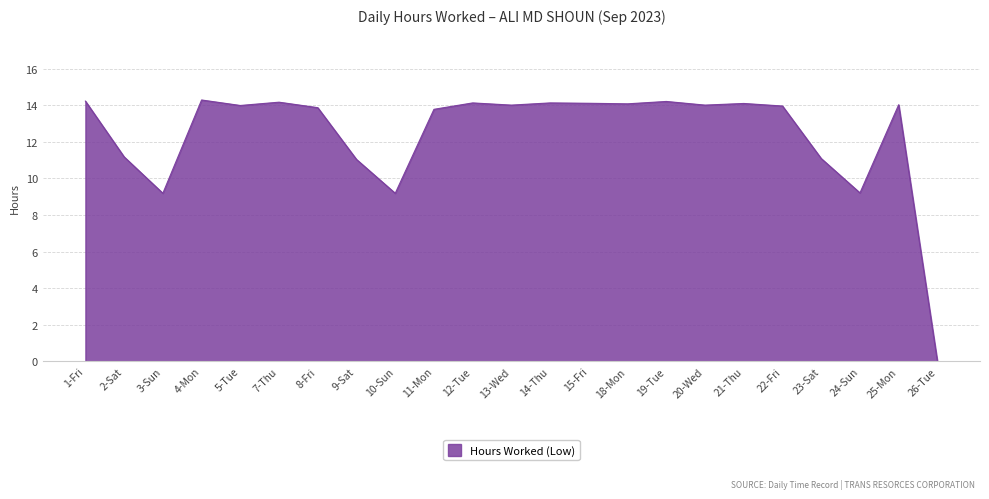

What is the change in value from 3-Sun to 21-Thu?

+4.9